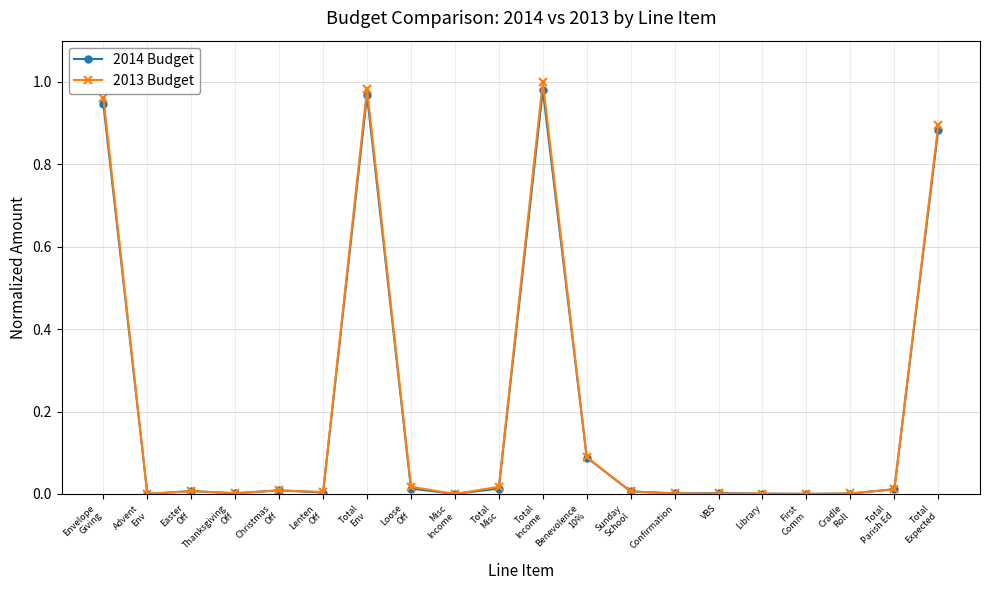

Count the number of data series in this chart.

2